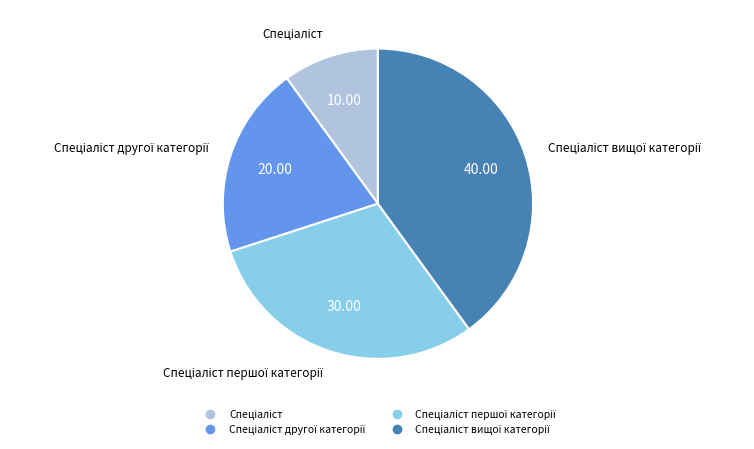

Is there any slice that represents more than half of the pie?

No